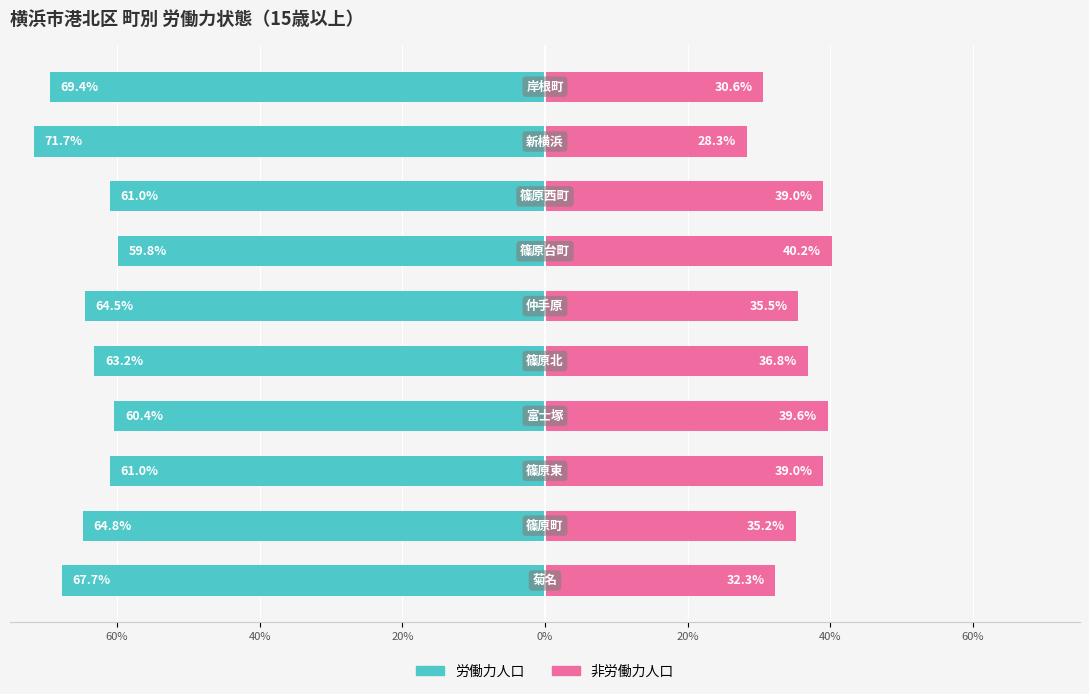

At how many categories does at least one series exceed -40?

10